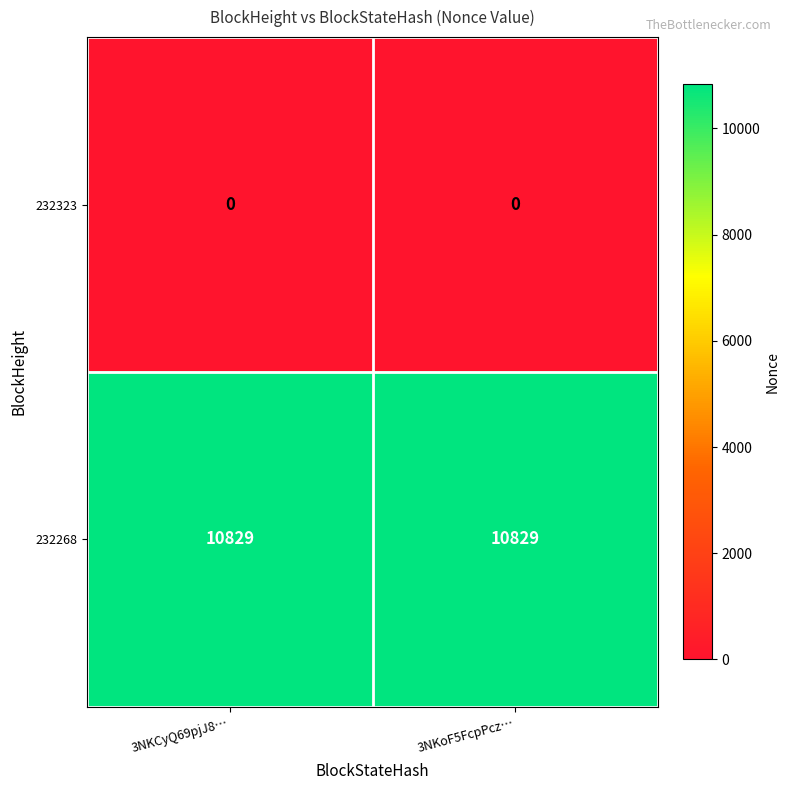

What is the approximate value of 232268 at 3NKCyQ69pjJ8…?

10829